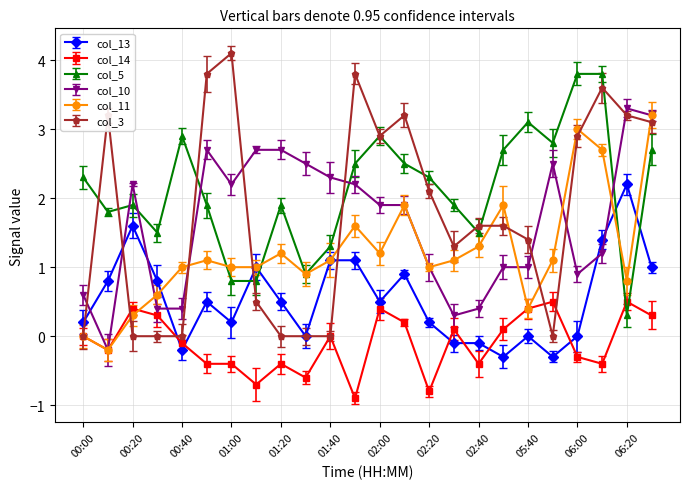

How many values in col_10 are above zero?

23